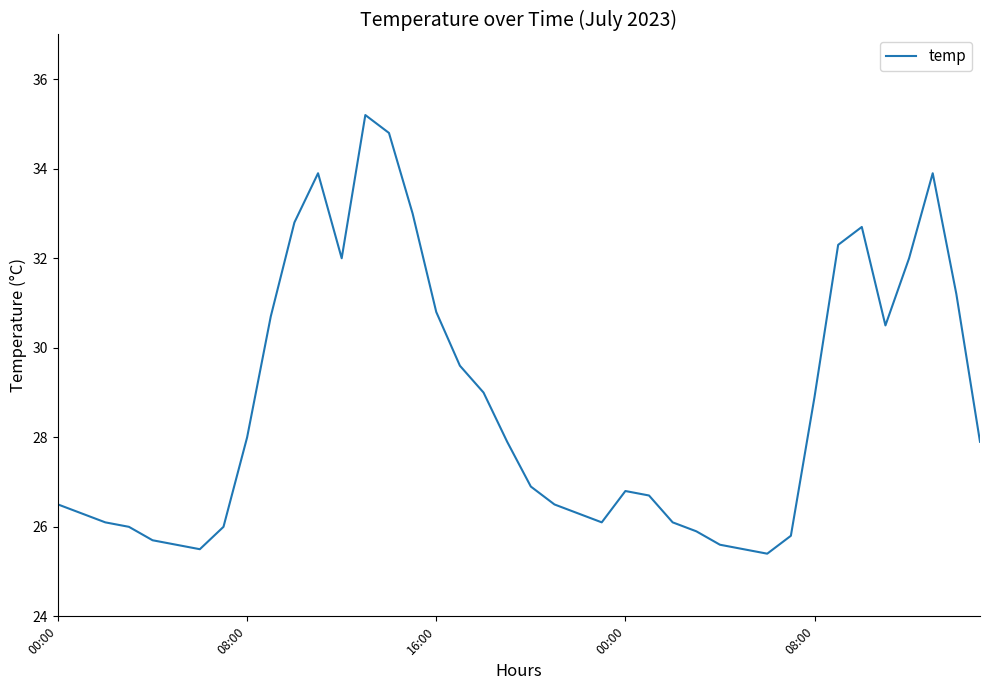

What is the minimum value shown in the chart?

25.4